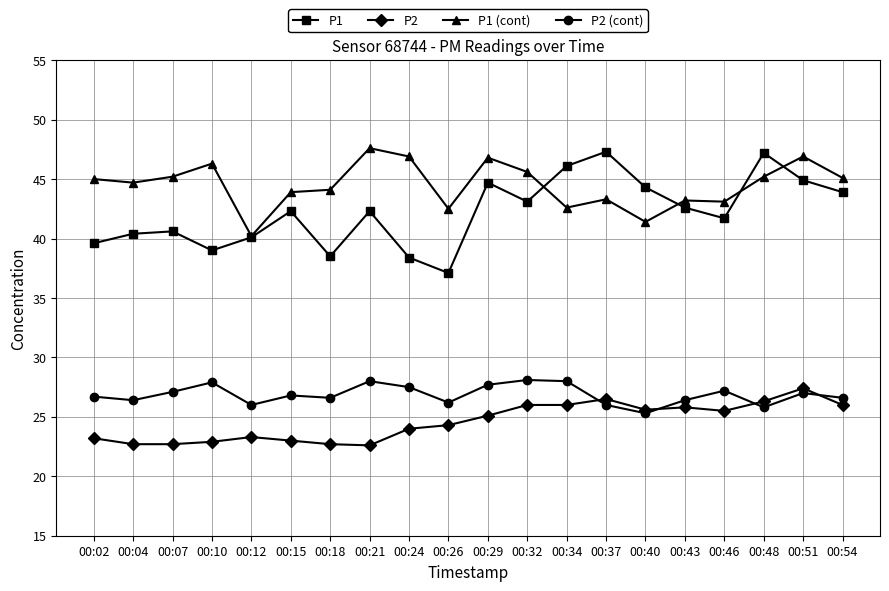

At 00:32, list the series in order from smallest to largest.

P2, P2 (cont), P1, P1 (cont)